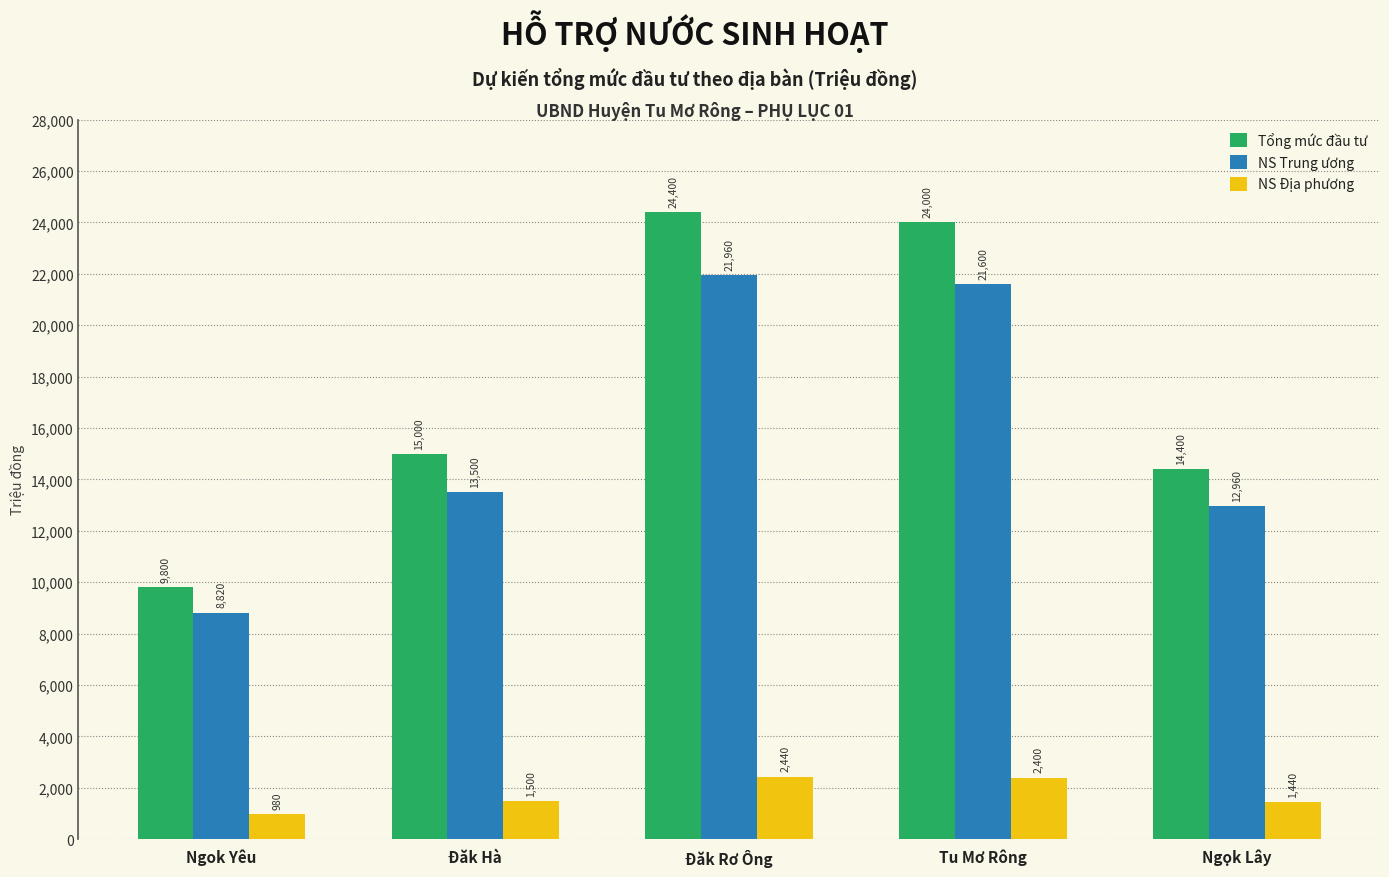

Is it true that NS Trung ương equals 23845 at Đăk Hà?

False